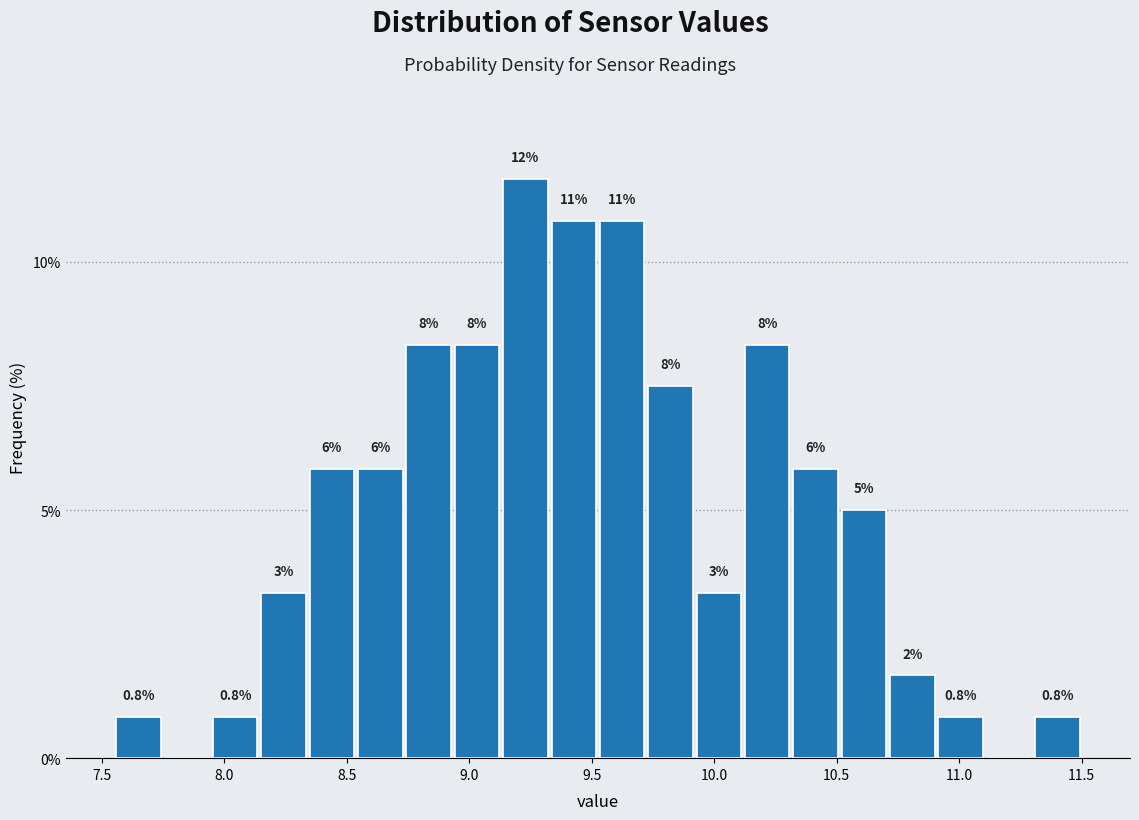

Read against the x-axis, roughly where is the centre of the tallest bar?

9.25